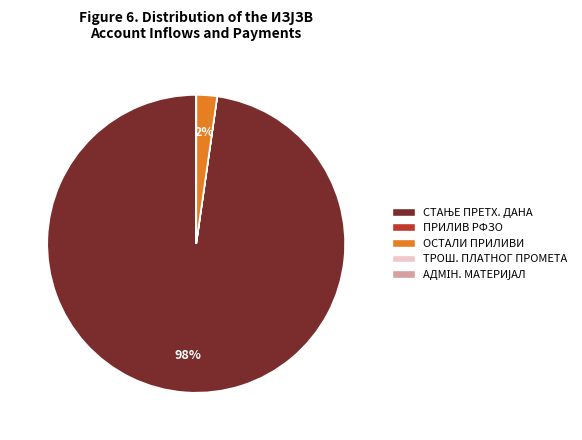

To the nearest percent, what is the average slice percentage?

20%